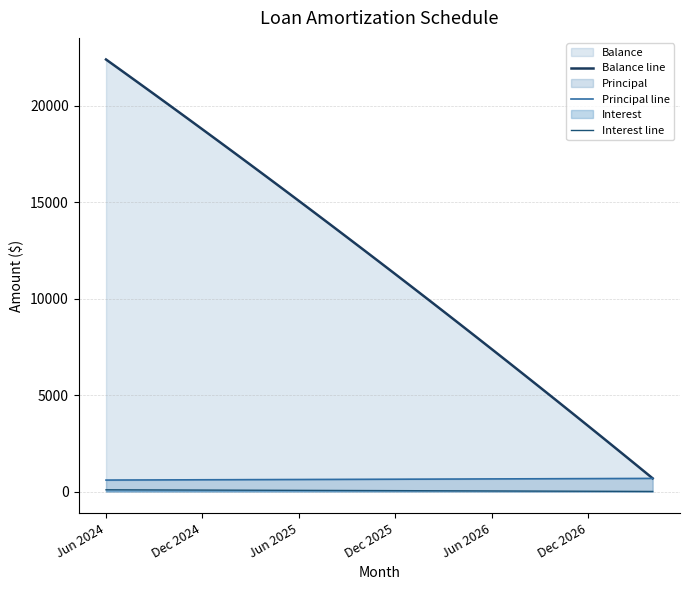

What is the sum of all Principal line values?

22302.0